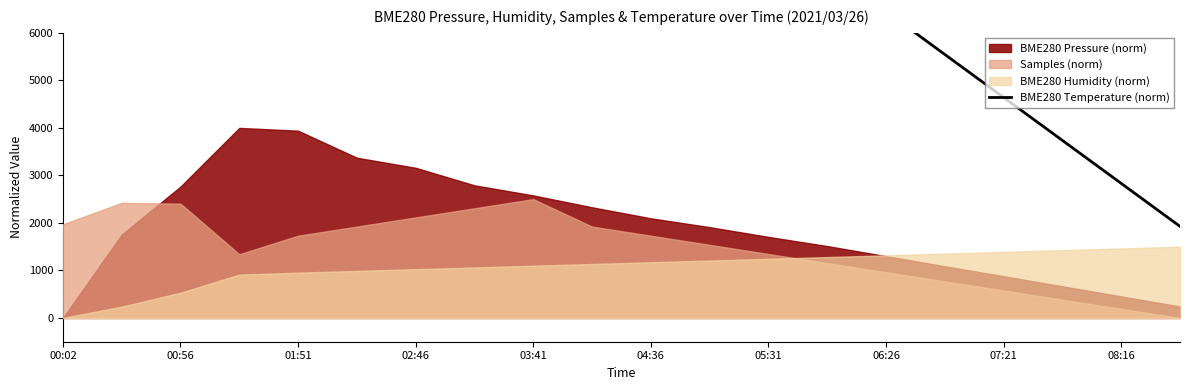

What is the ratio of the value at 14 to the value at 15?

1.2